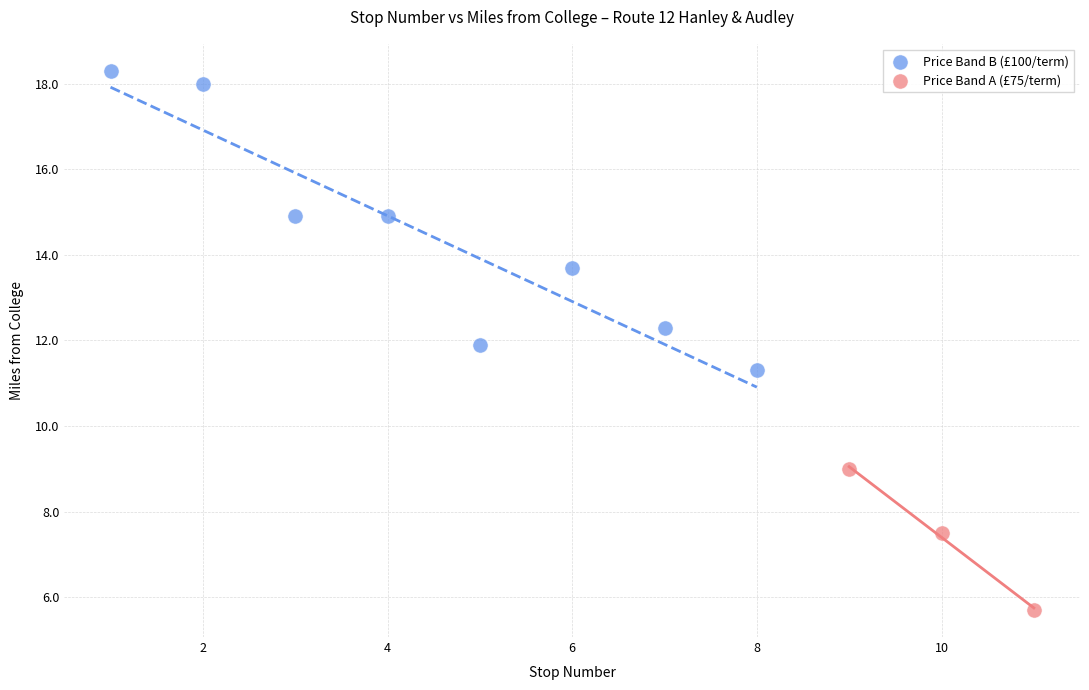

Which series contains the lowest Y value?

Price Band A (£75/term)